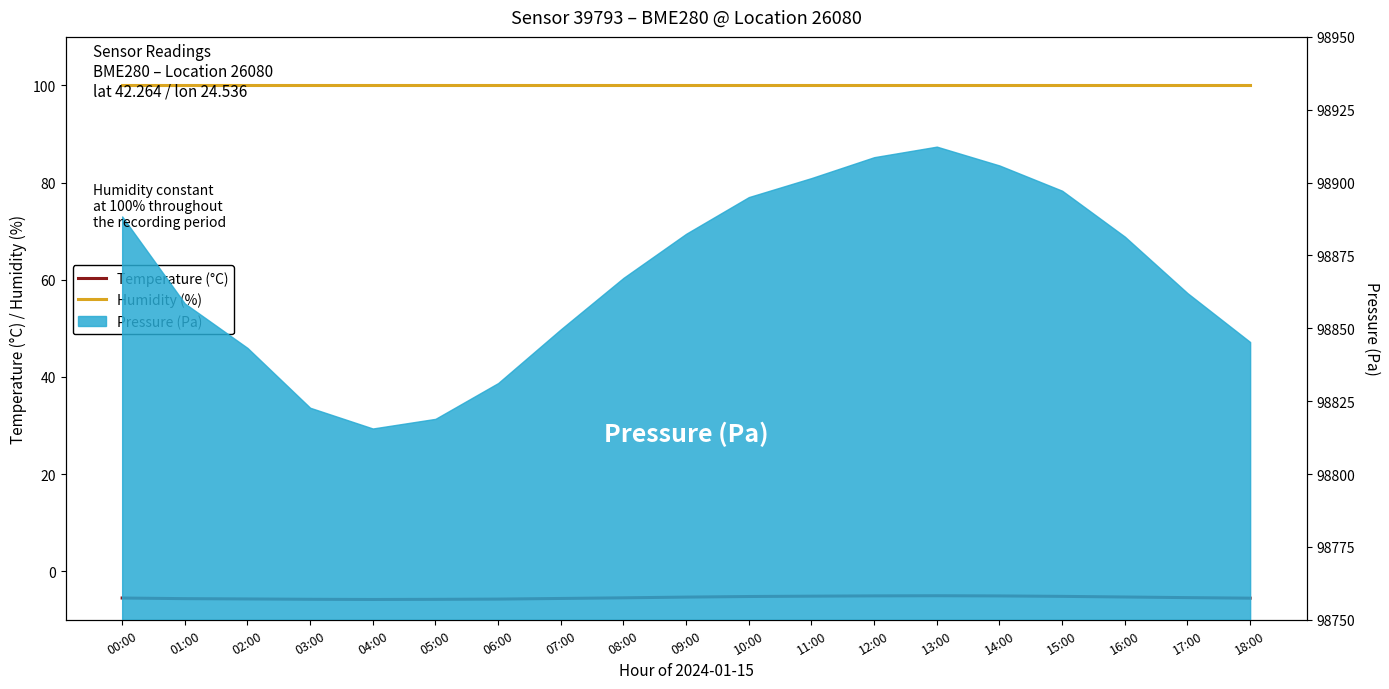

What is the minimum value shown in the chart?

-5.8